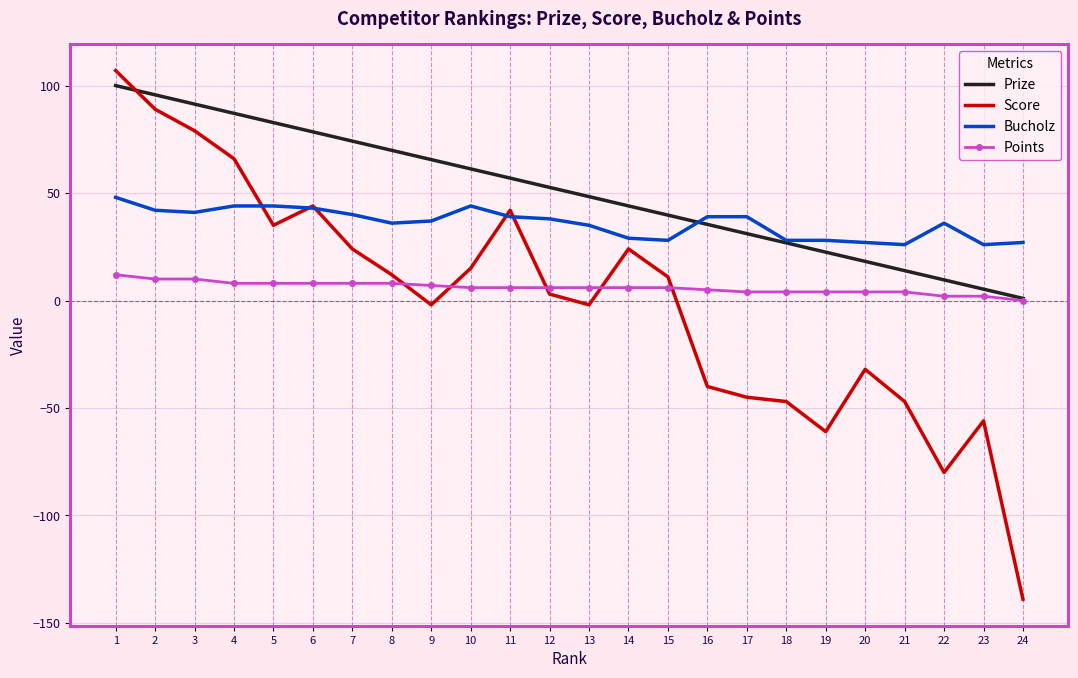

What is the sum of the Points values at 8 and 22?

10.0